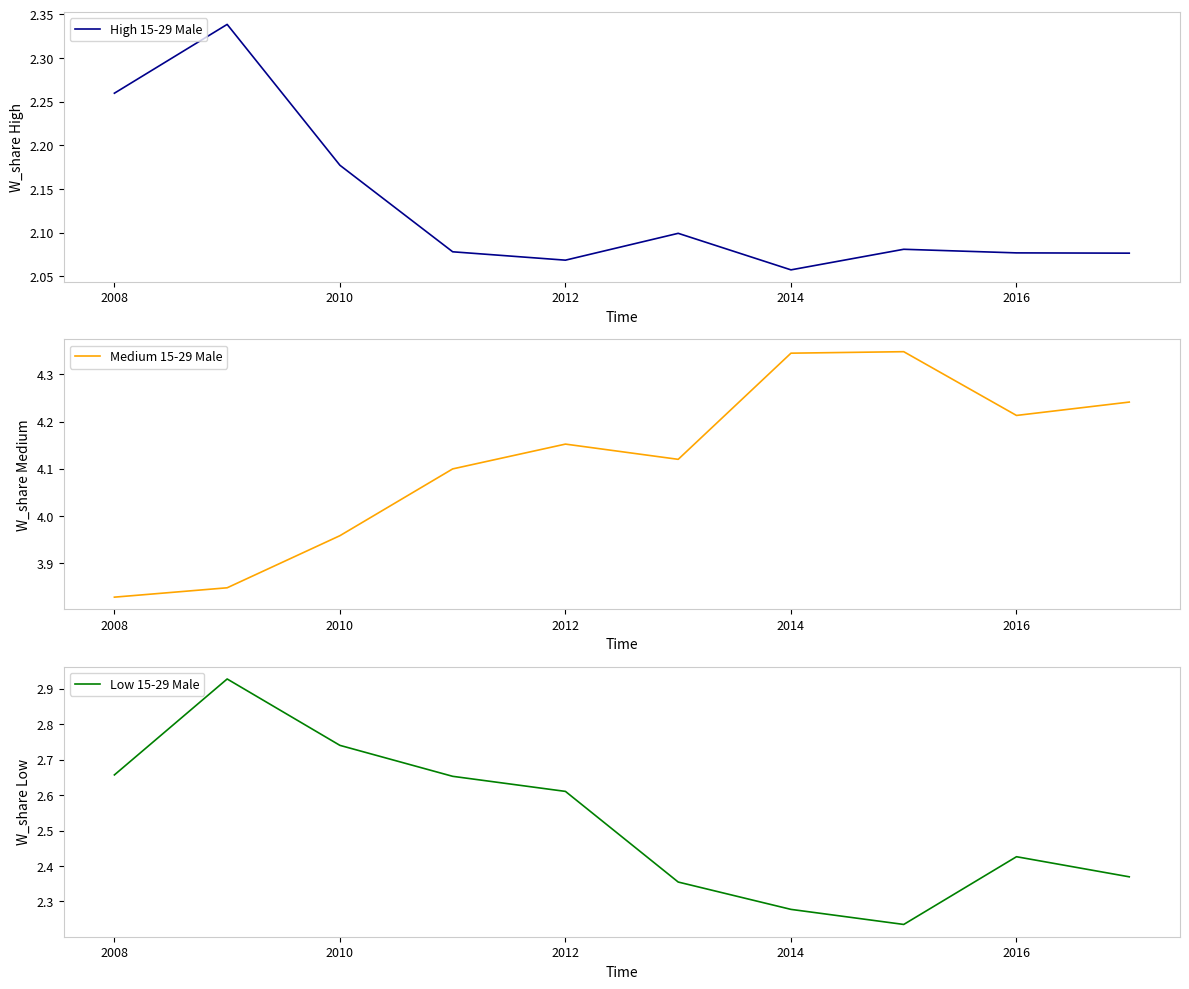

True or false: Low 15-29 Male has a value of 2.7 at 2010.

True